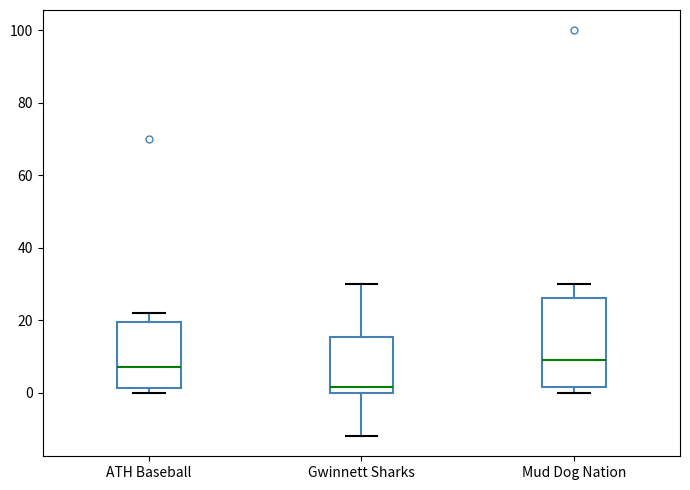

Comparing the boxes themselves (not the whiskers), which one is the tallest?

Mud Dog Nation